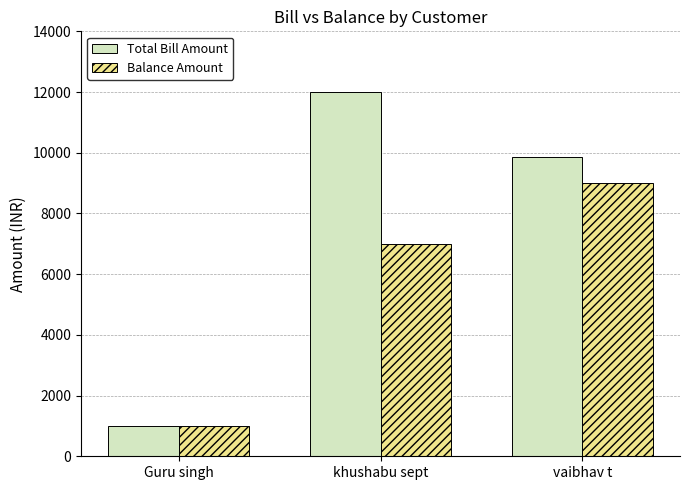

Where is Balance Amount nearest to the value 5000?

khushabu sept